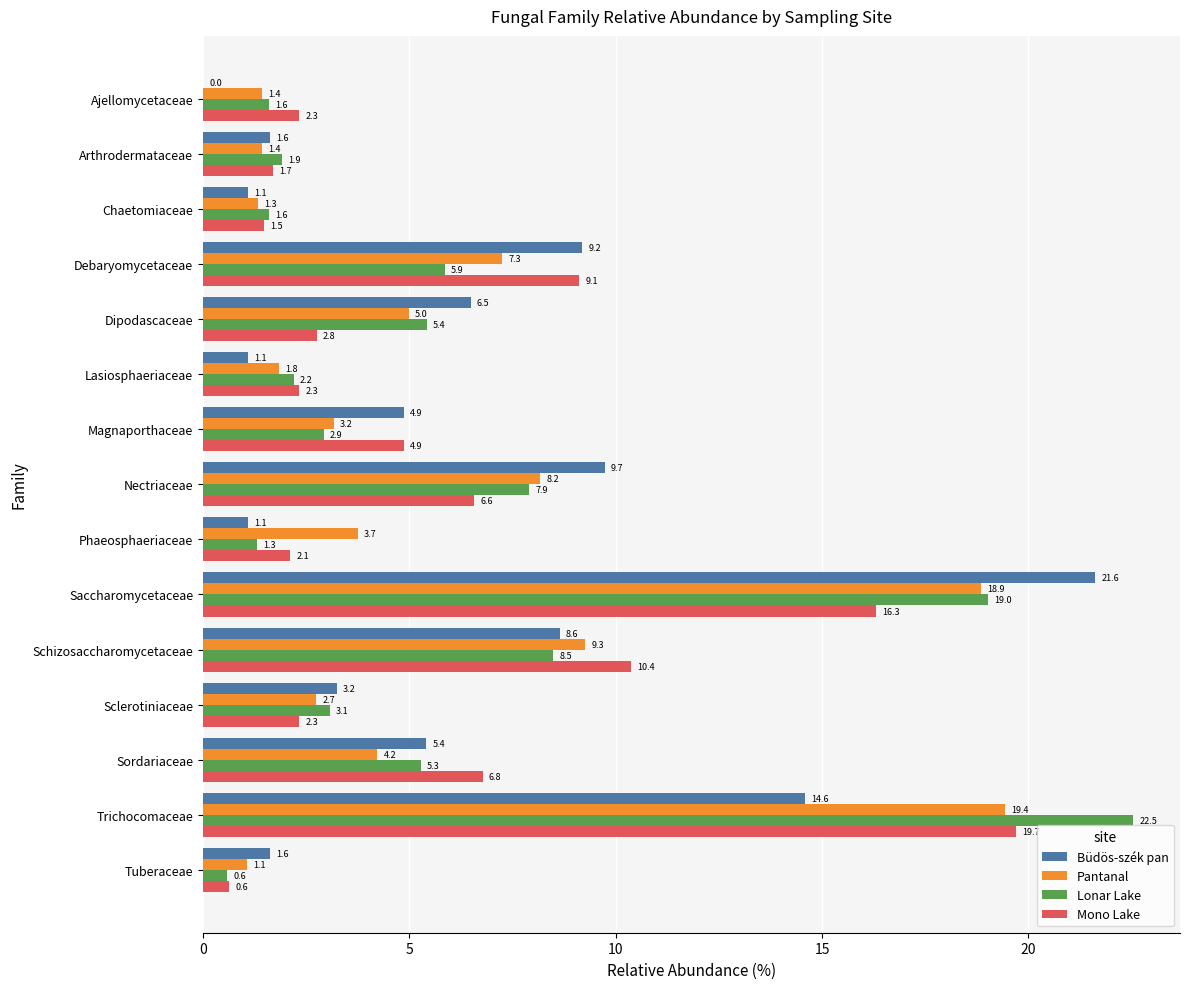

How many series are shown in this chart?

4